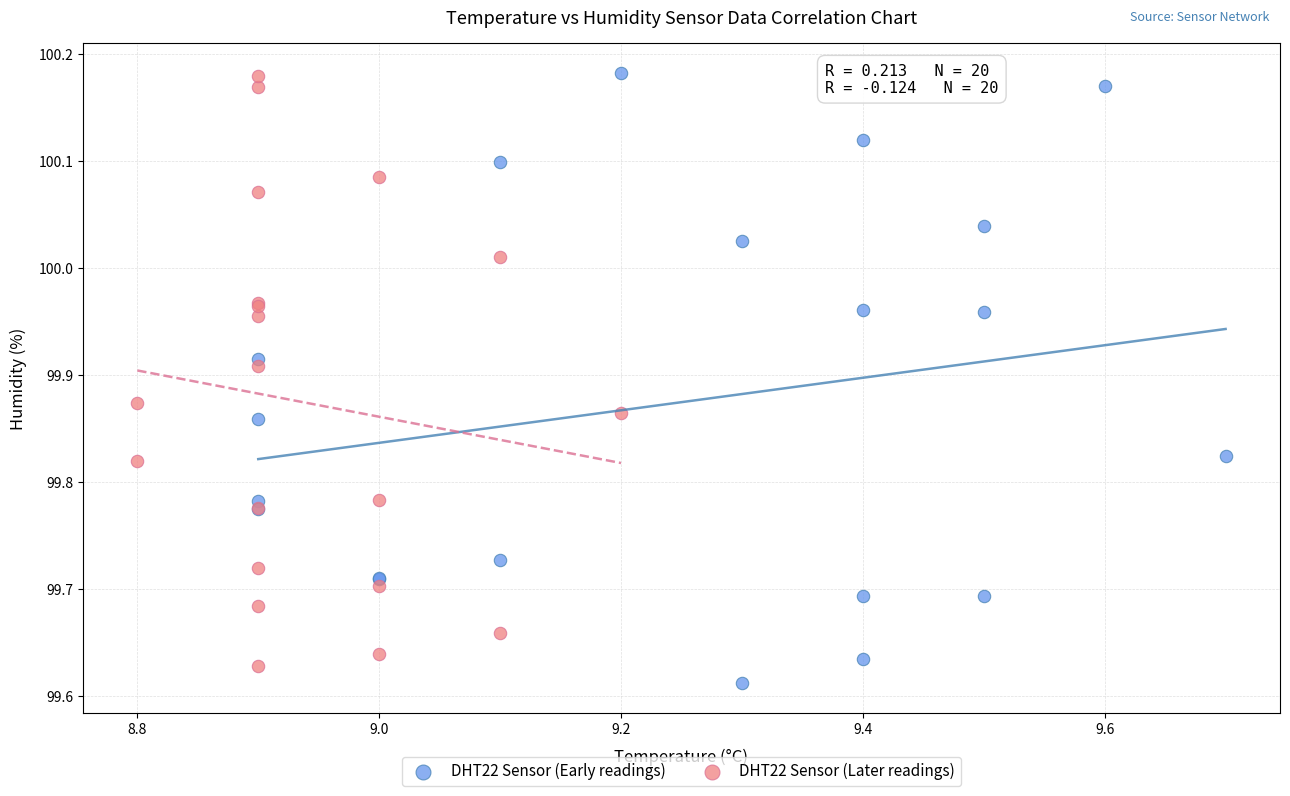

What are all the series names shown in the legend?

DHT22 Sensor (Early readings), DHT22 Sensor (Later readings)